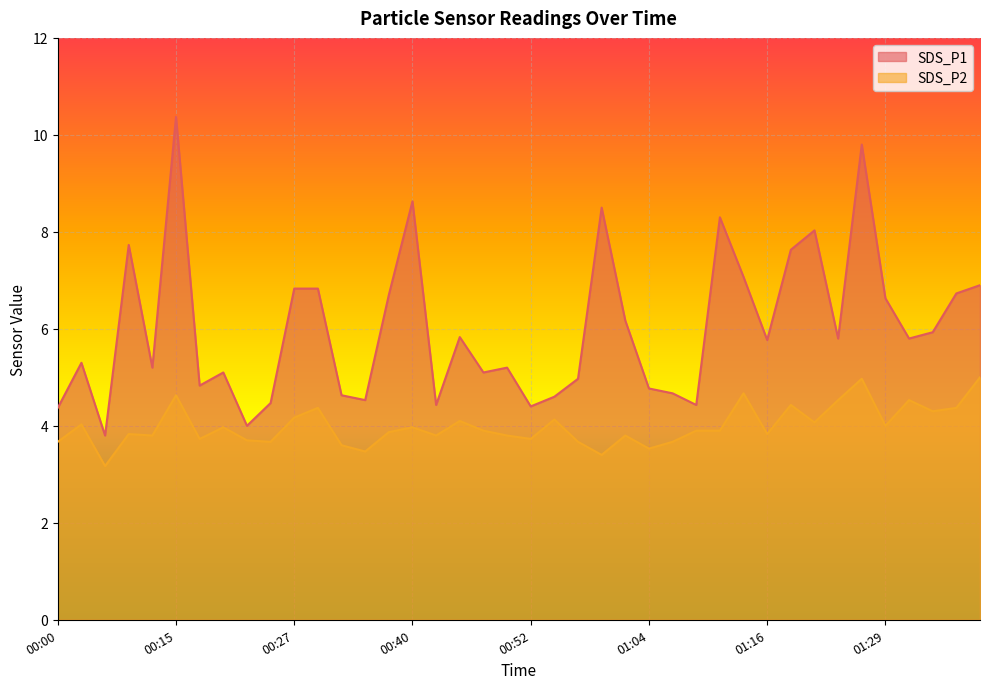

Does the chart display data point markers on the line(s)?

No